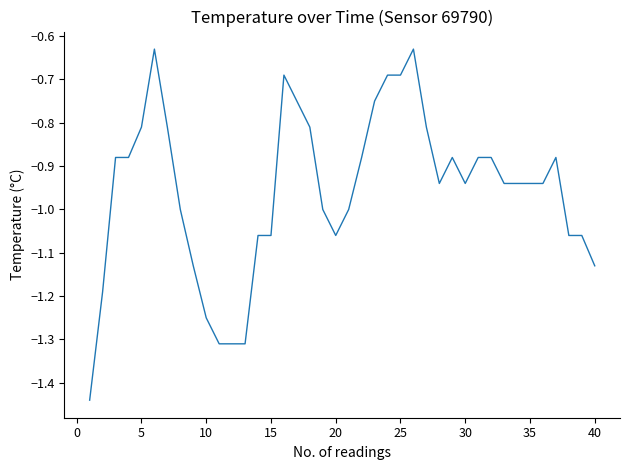

Count the number of categories in the chart.

40